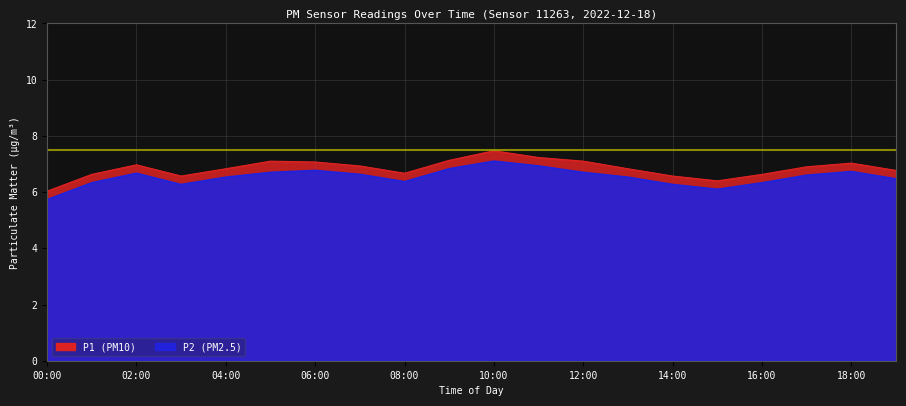

Which series has the widest spread of values?

P1